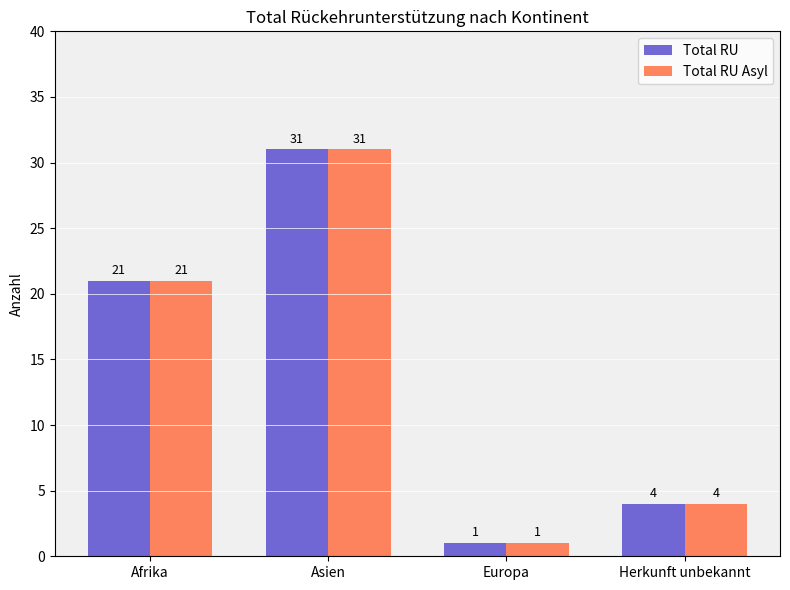

Read the Total RU Asyl value at Herkunft unbekannt, to the nearest 5.

5